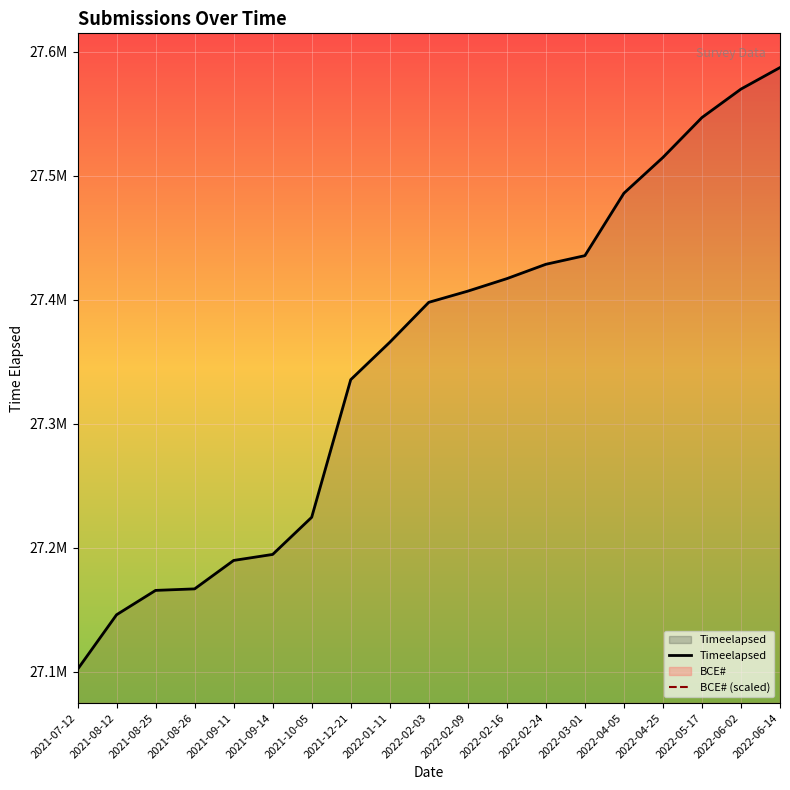

What is the label of the 1st point from the right?

2022-06-14